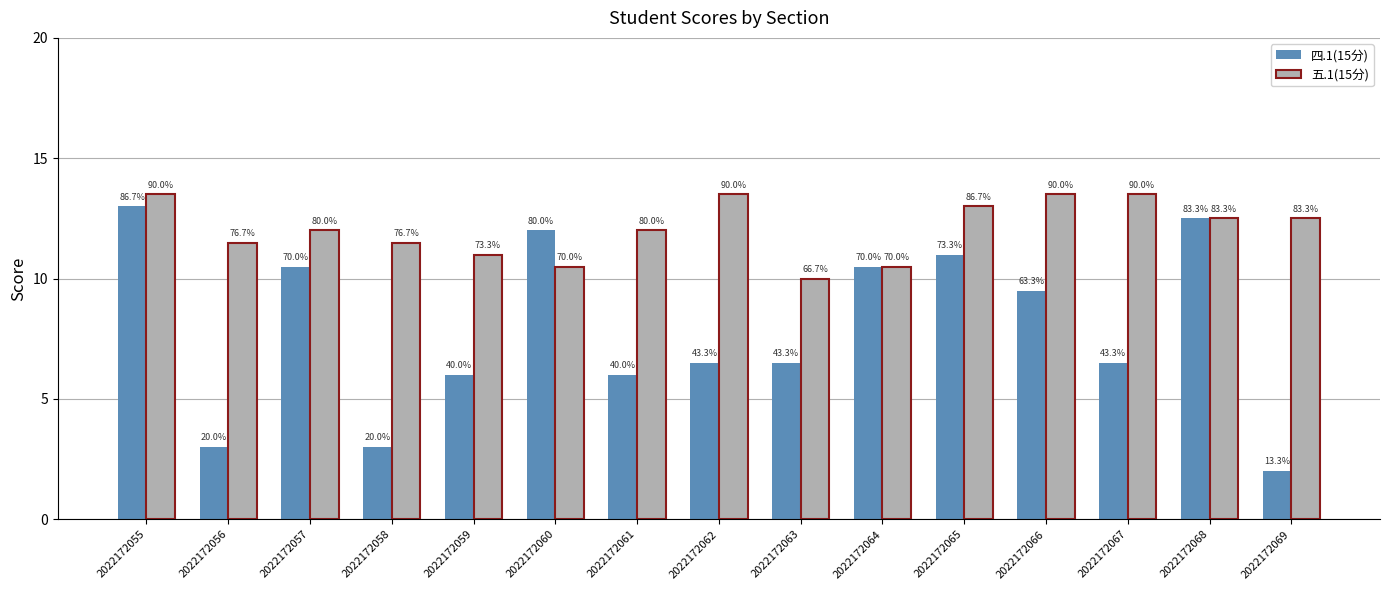

How many bars are there in each group?

2